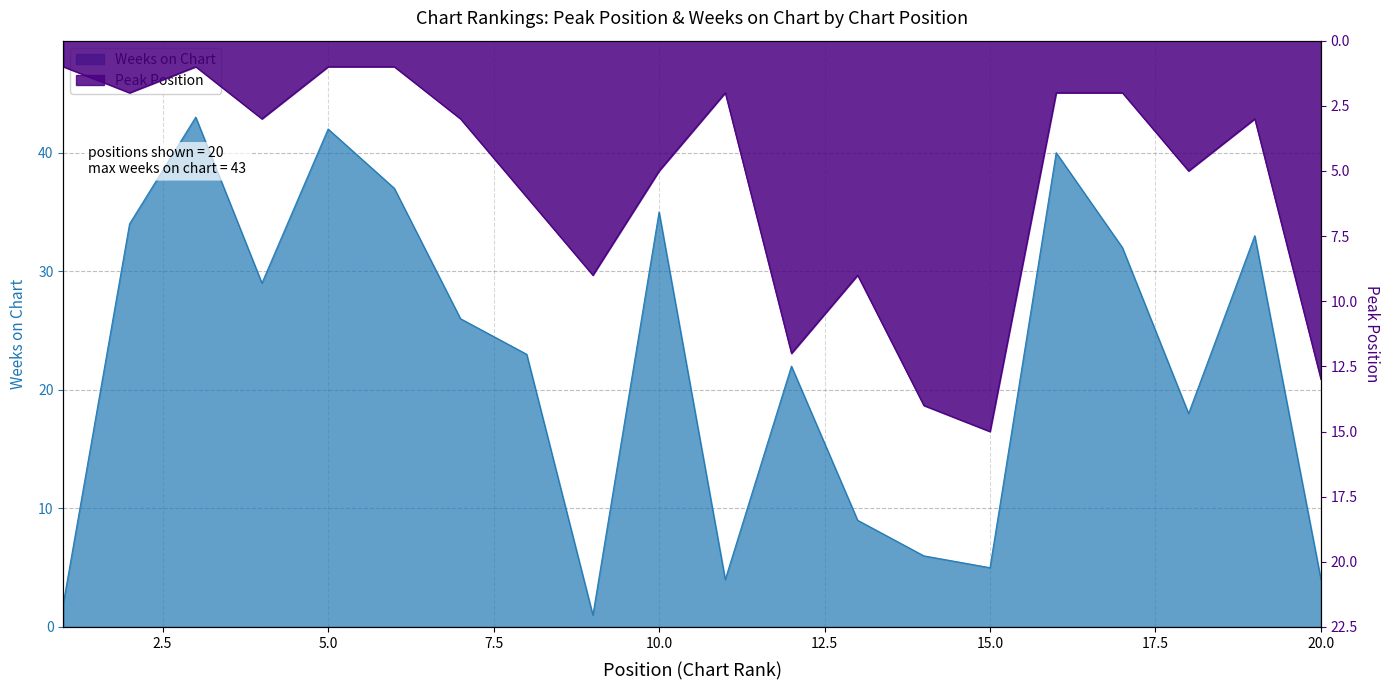

Reading right to left, extract all data points from this chart.

Peak Position: 20=13	19=3	18=5	17=2	16=2	15=15	14=14	13=9	12=12	11=2	10=5	9=9	8=6	7=3	6=1	5=1	4=3	3=1	2=2	1=1
Weeks on Chart: 20=4	19=33	18=18	17=32	16=40	15=5	14=6	13=9	12=22	11=4	10=35	9=1	8=23	7=26	6=37	5=42	4=29	3=43	2=34	1=2